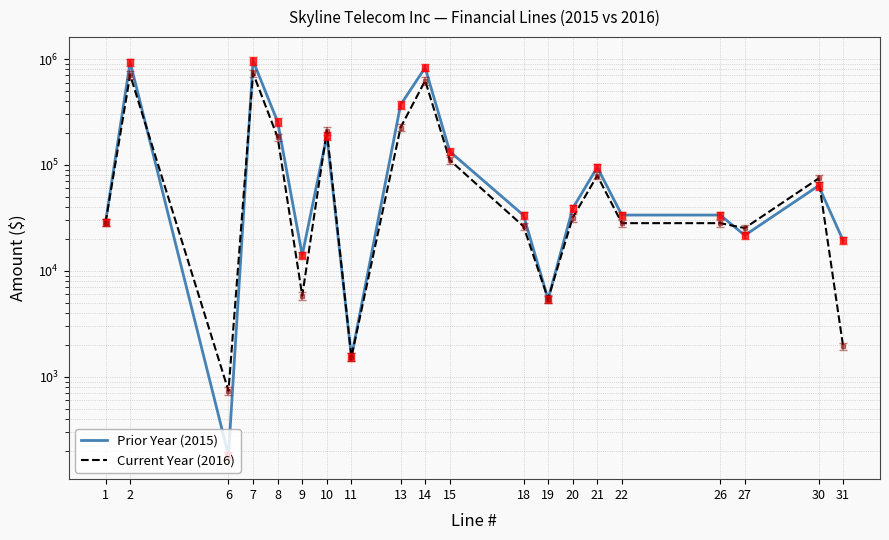

Which series has the largest total across all categories?

Prior Year (2015)